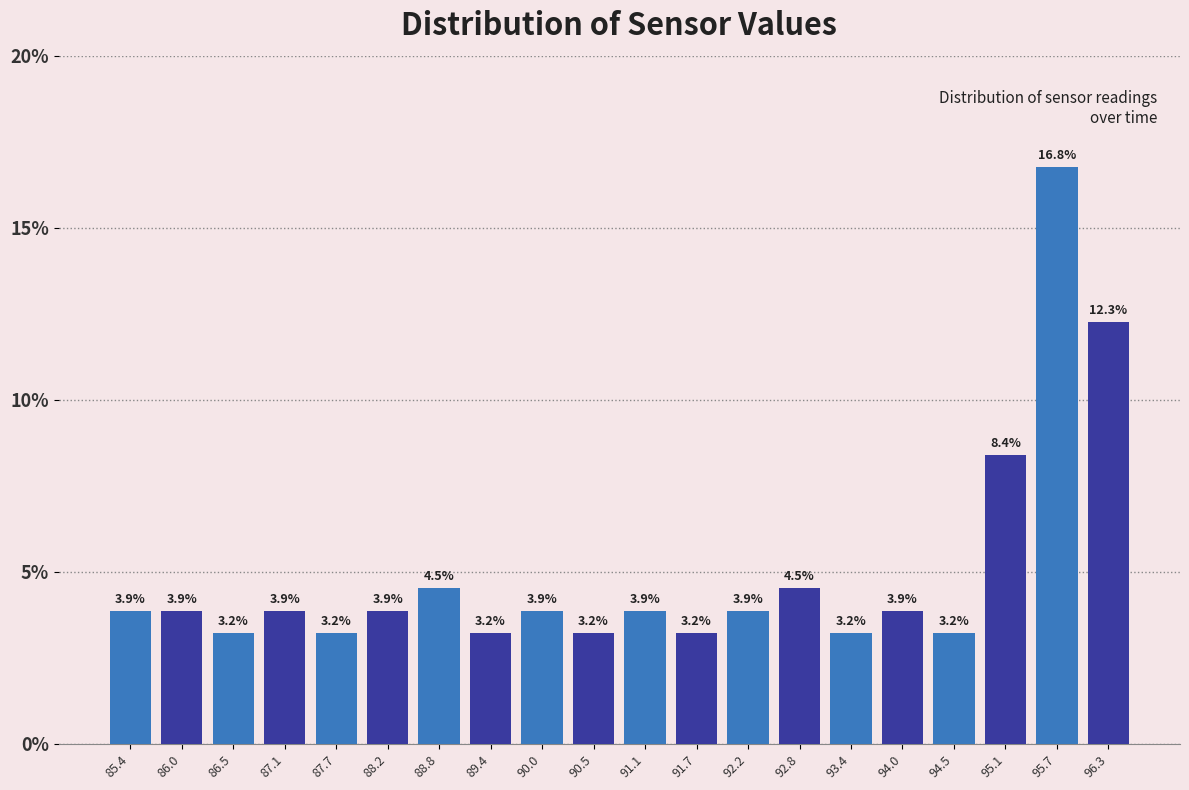

How tall is the bar that spans 85.1 to 85.7 on the x-axis? The bar edges are not printed on the chart, so give them approximately, as read against the axis.

3.9